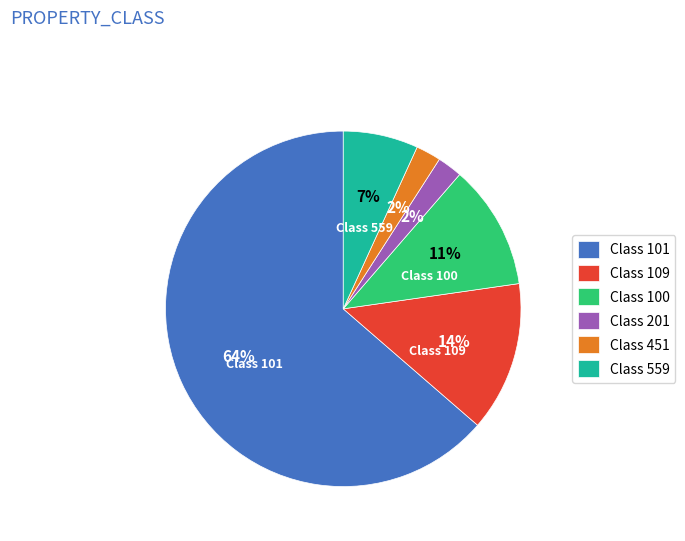

To the nearest percent, what is the combined percentage of Class 101 and Class 201?

66%